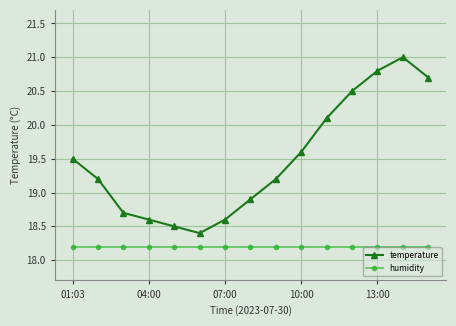

What is the difference between the second highest and minimum values in the temperature series?

2.4